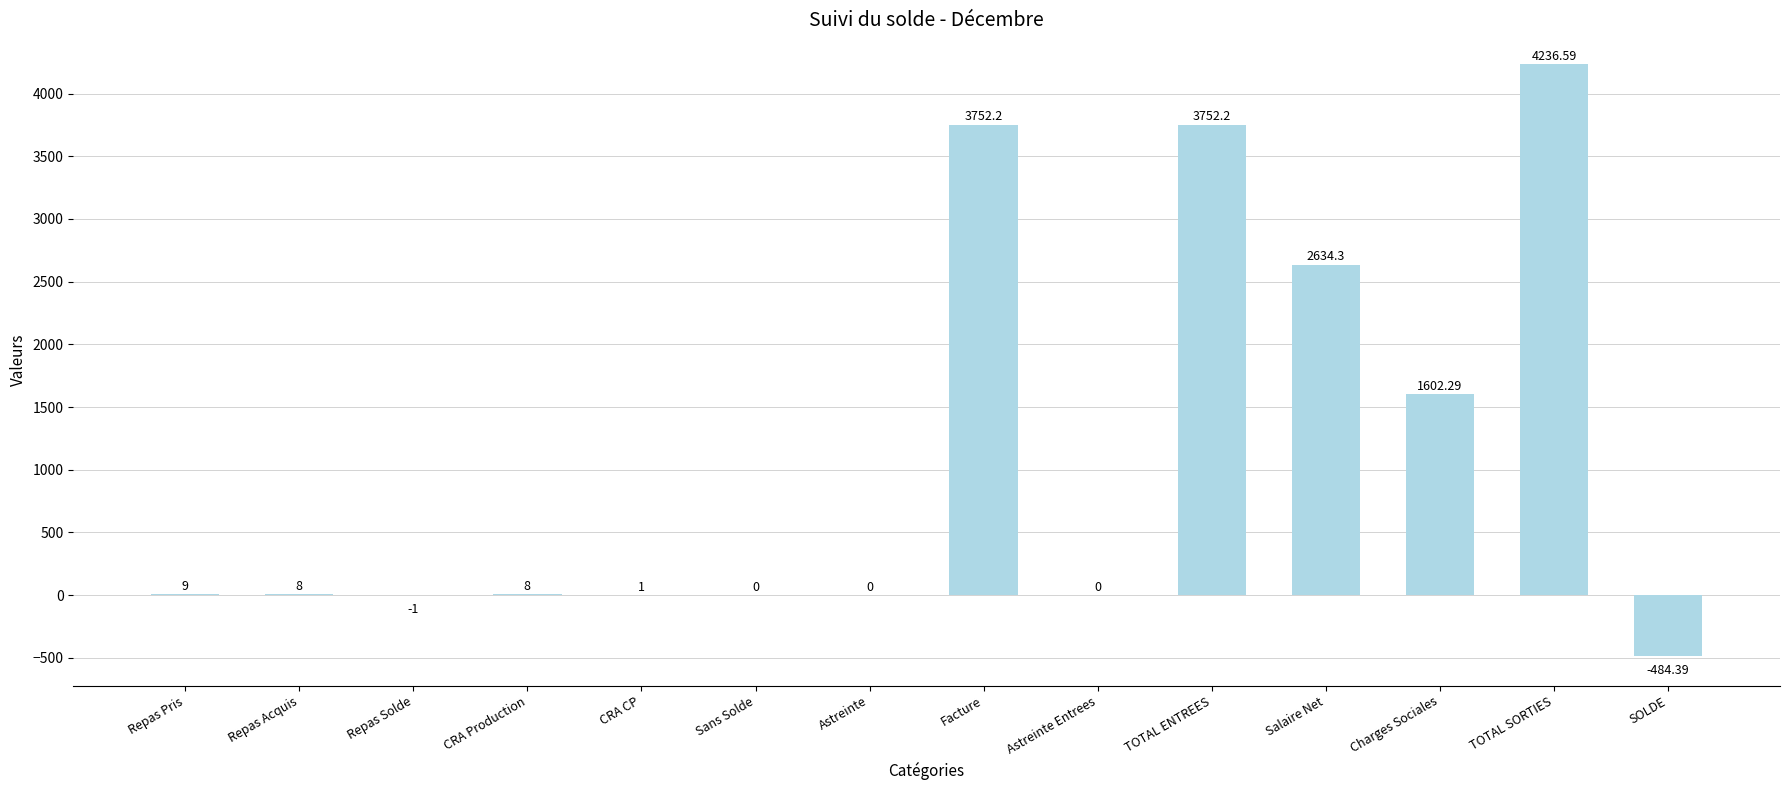

Reading left to right, what are all the values shown in this chart?

9.0	8.0	-1.0	8.0	1.0	0.0	0.0	3752.2	0.0	3752.2	2634.3	1602.3	4236.6	-484.4